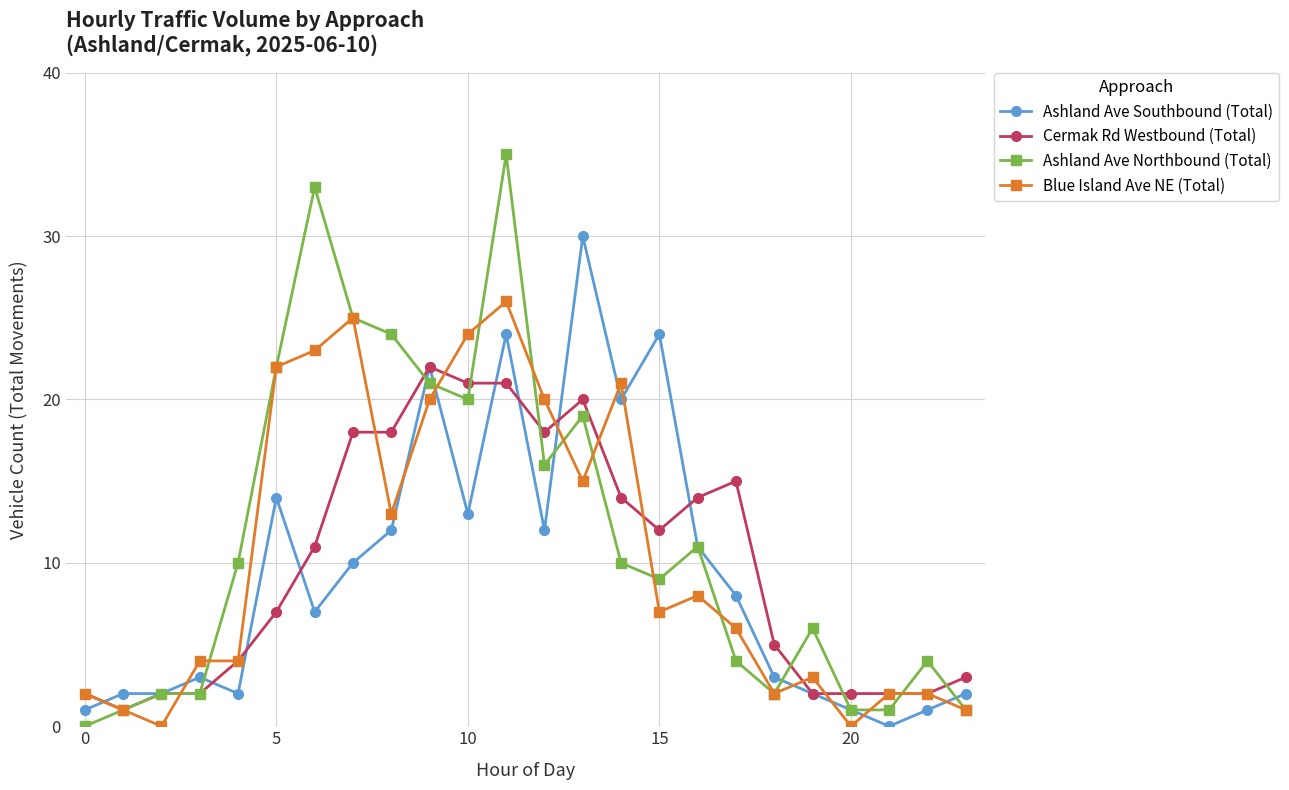

How many times do Blue Island Ave NE (Total) and Ashland Ave Southbound (Total) cross each other?

11